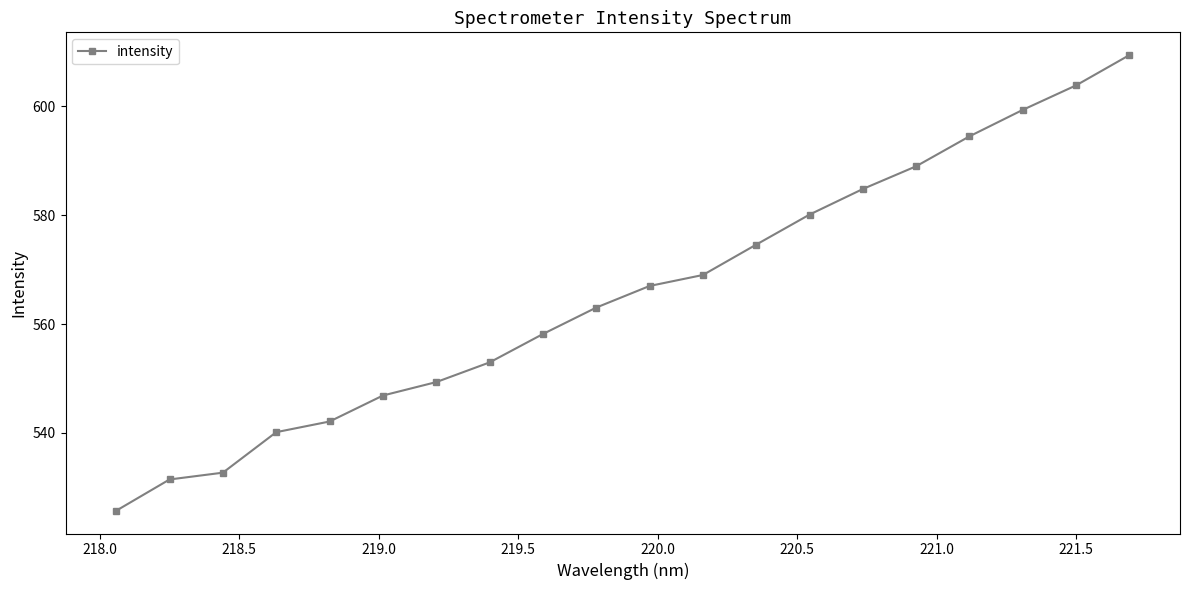

What is the value of the 19th point from the left?

603.9